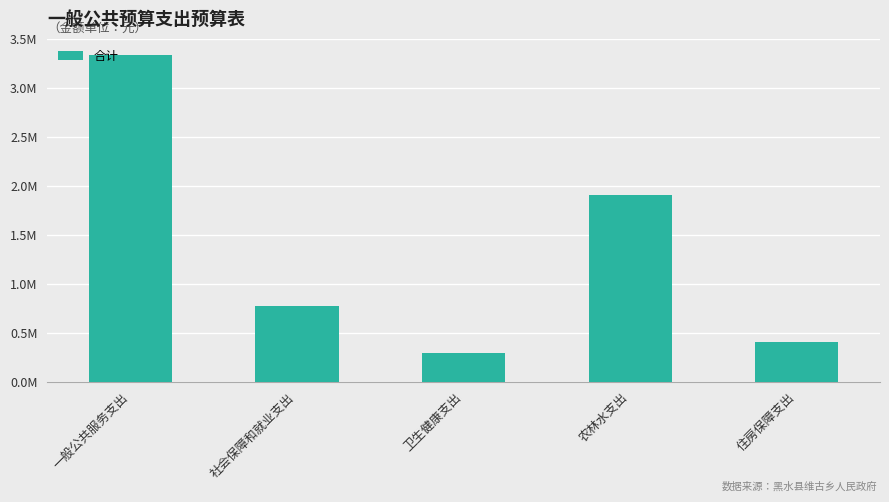

Approximately how many times larger is the value at 住房保障支出 compared to 卫生健康支出?

1.4